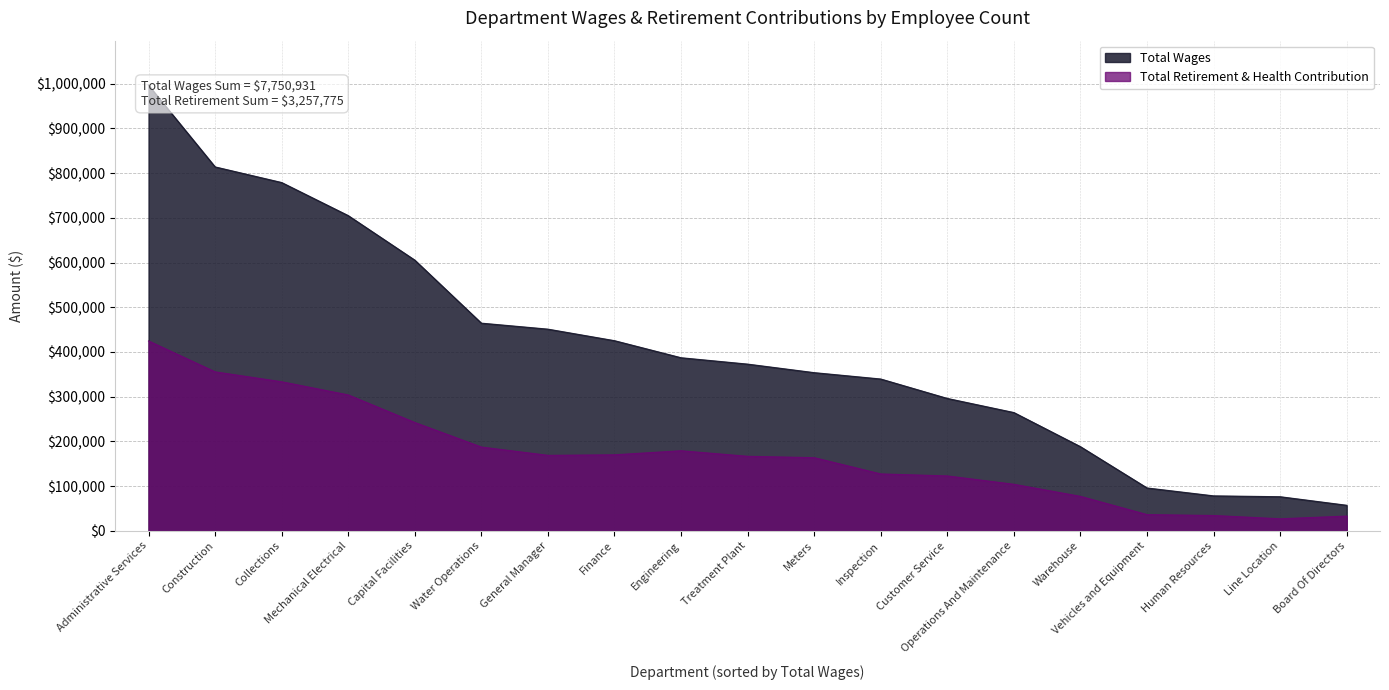

True or false: Total Wages has more than 1 interior local peaks.

False